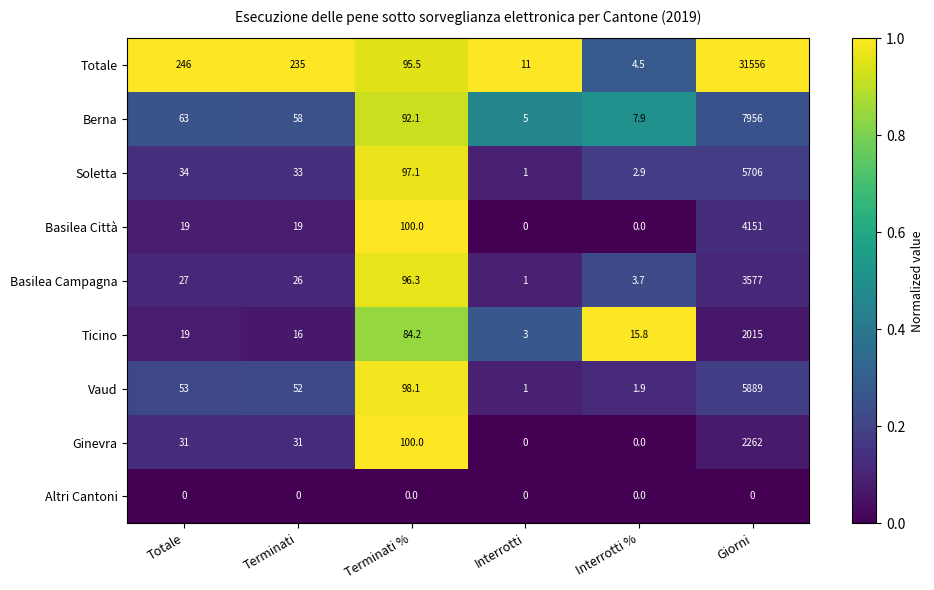

Between Interrotti and Interrotti %, which series saw the biggest shift?

Ticino